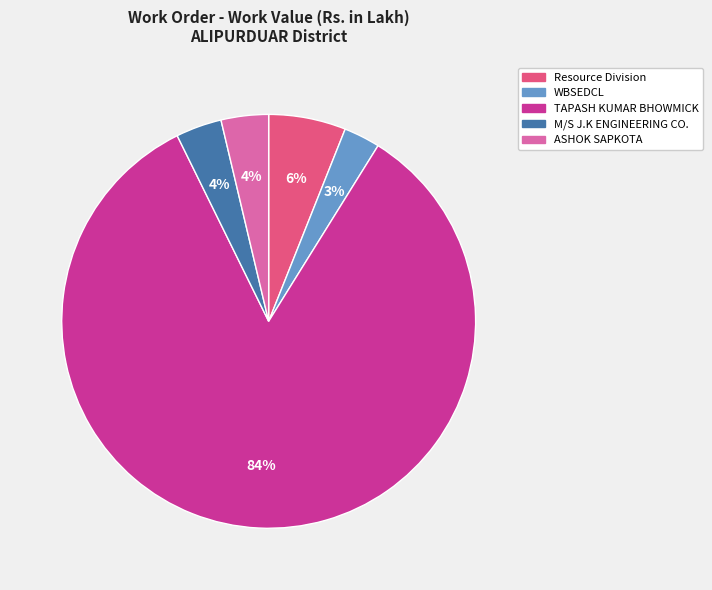

To the nearest percent, what is the average slice percentage?

20%